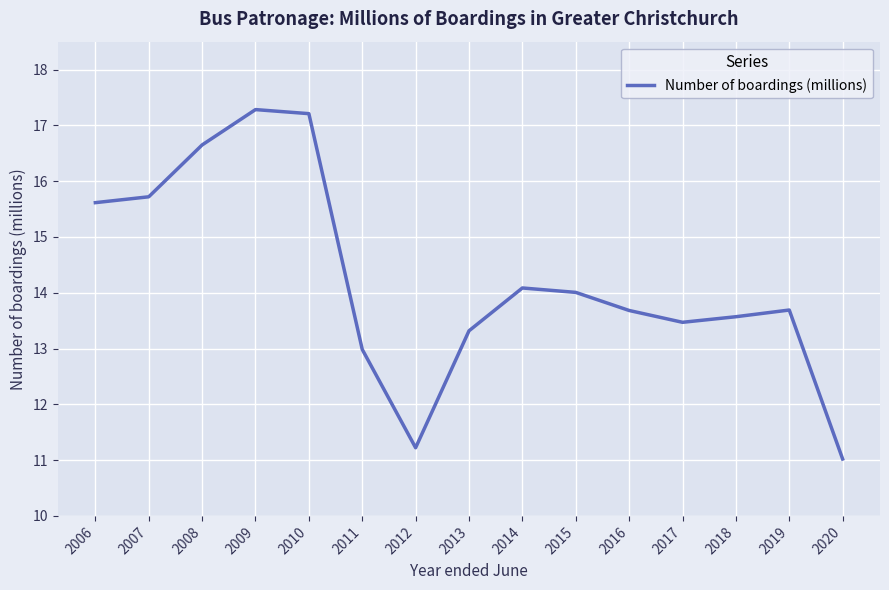

Is it true that the value at 2007 is 15.7?

True